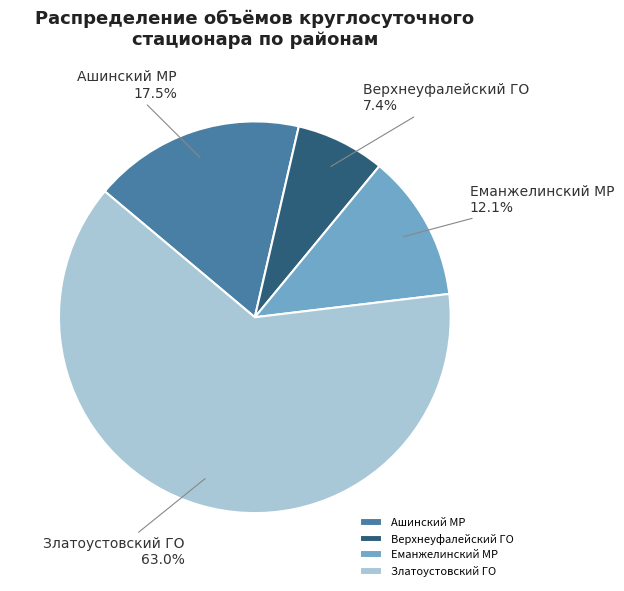

Which category accounts for the majority?

Златоустовский ГО